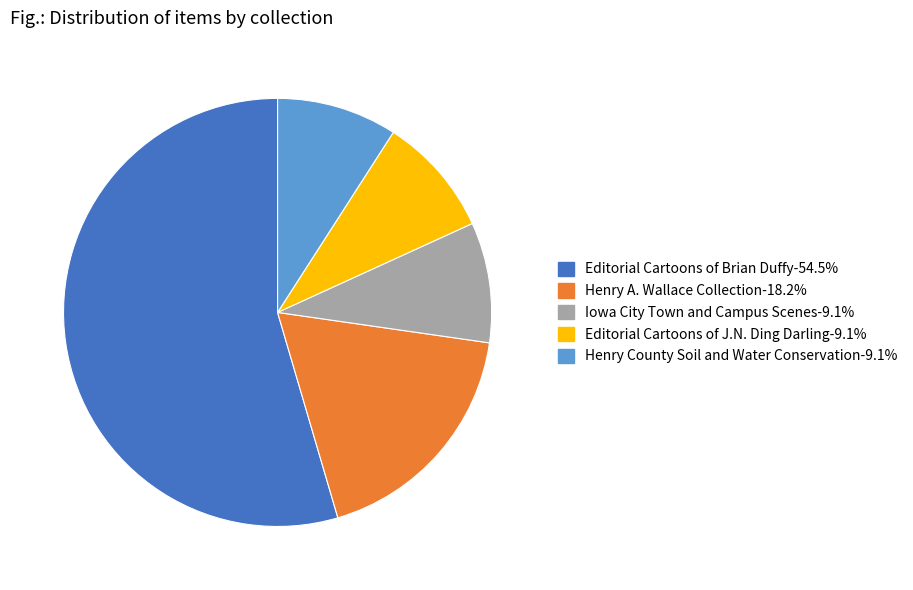

Combined, do Henry A. Wallace Collection and Editorial Cartoons of J.N. Ding Darling account for over 50%?

No